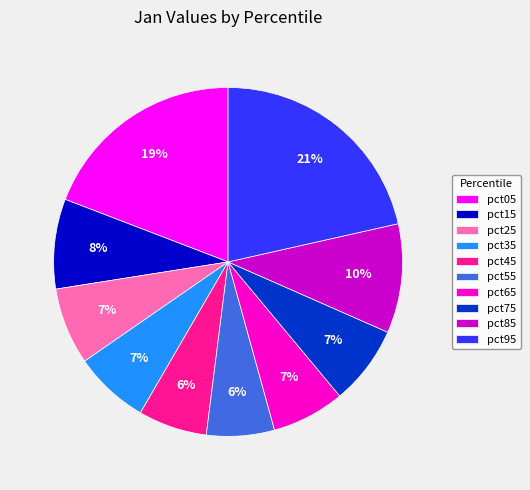

To the nearest percent, what is the difference between the pct85 and pct45 slice percentages?

4%